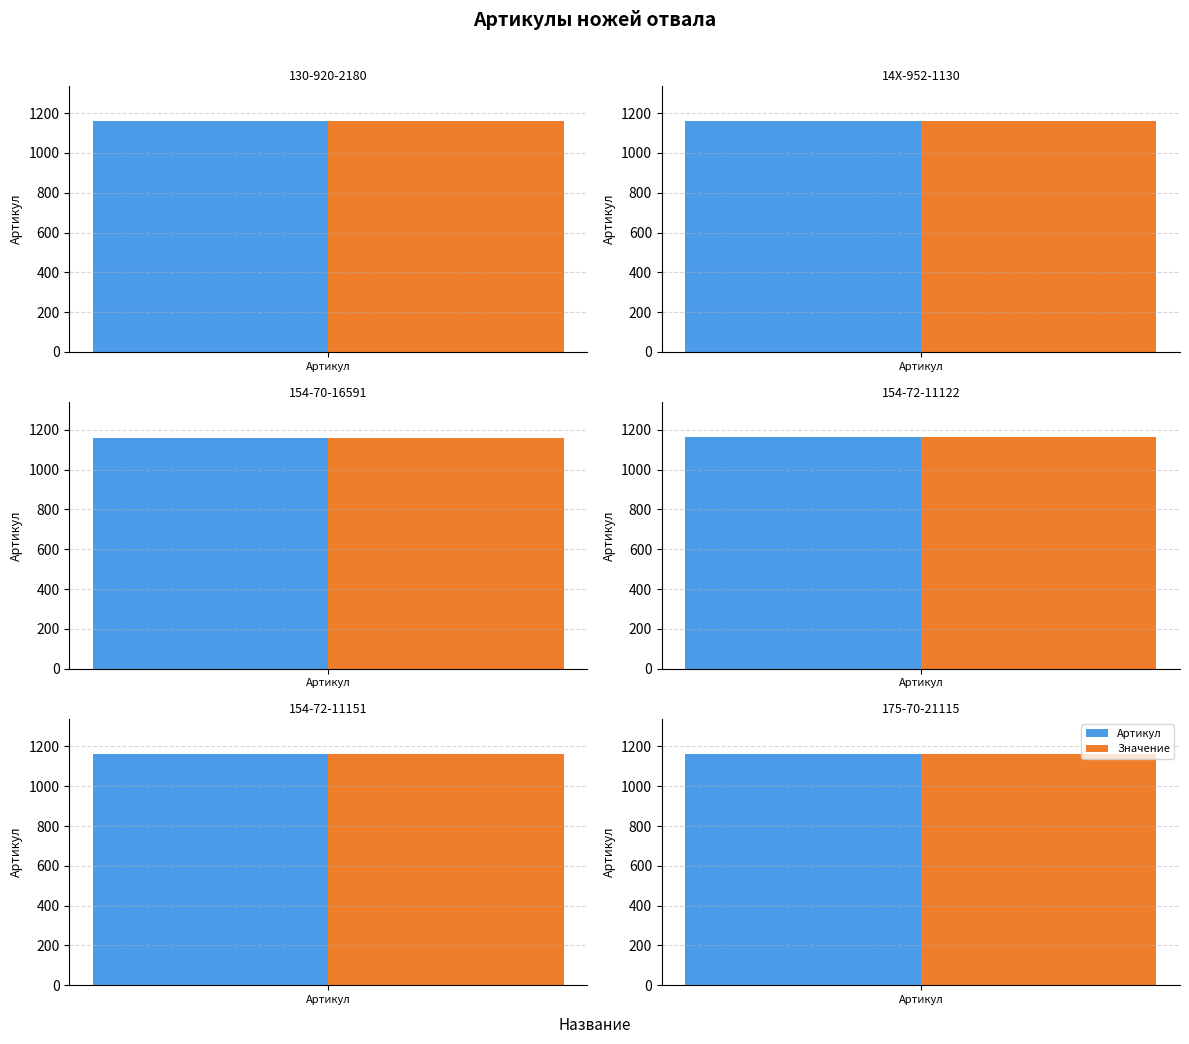

Which category has the lowest value across all series?

Нож отвала 130-920-2180